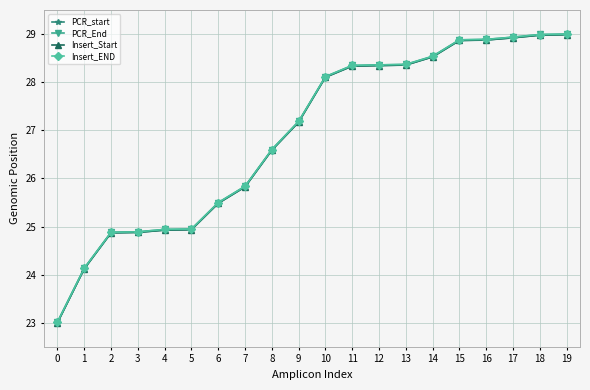

What is the total value across all series at 11?

113.4